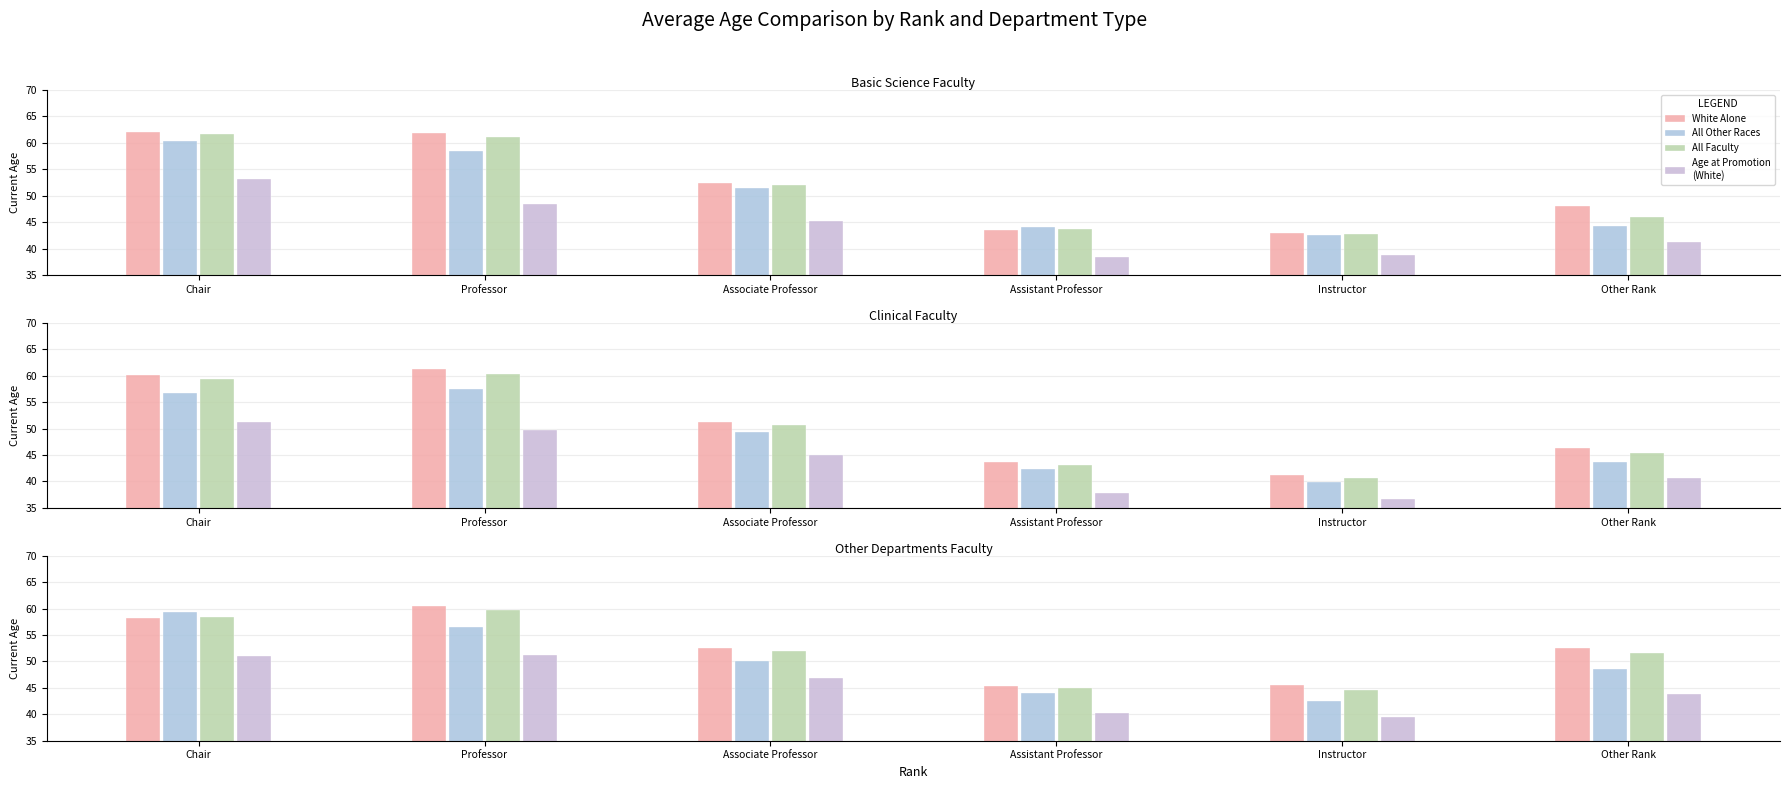

At which label is White Alone closest to 52?

Other Rank